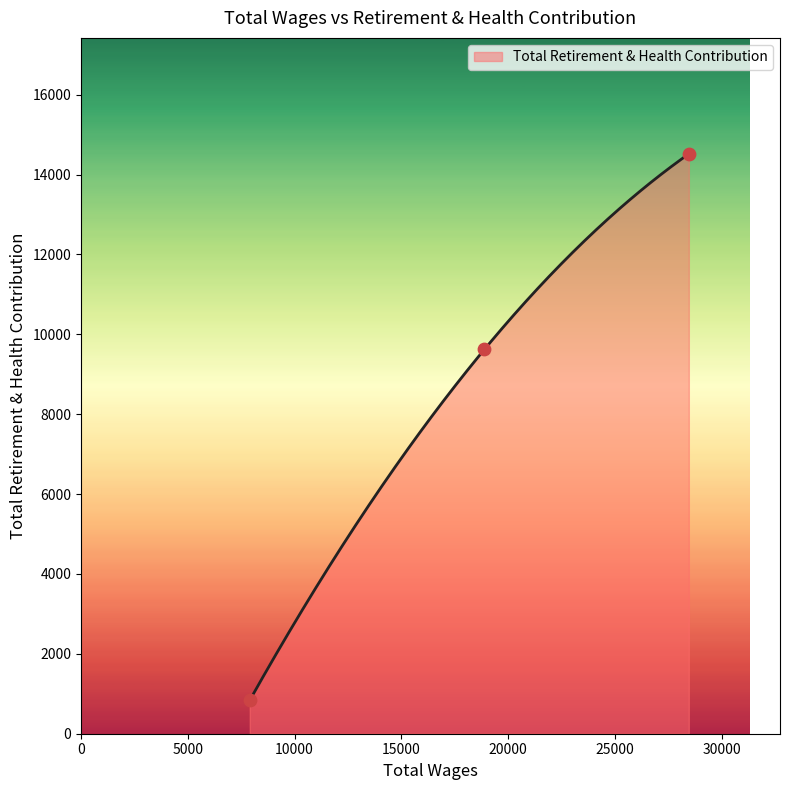

Which has a higher value, 7900.0 or 28457.0?

28457.0